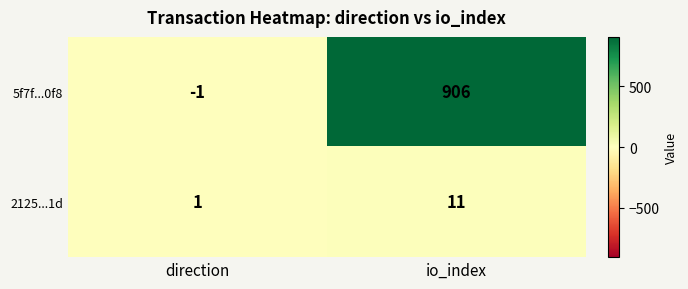

At how many categories does at least one series exceed 901?

1